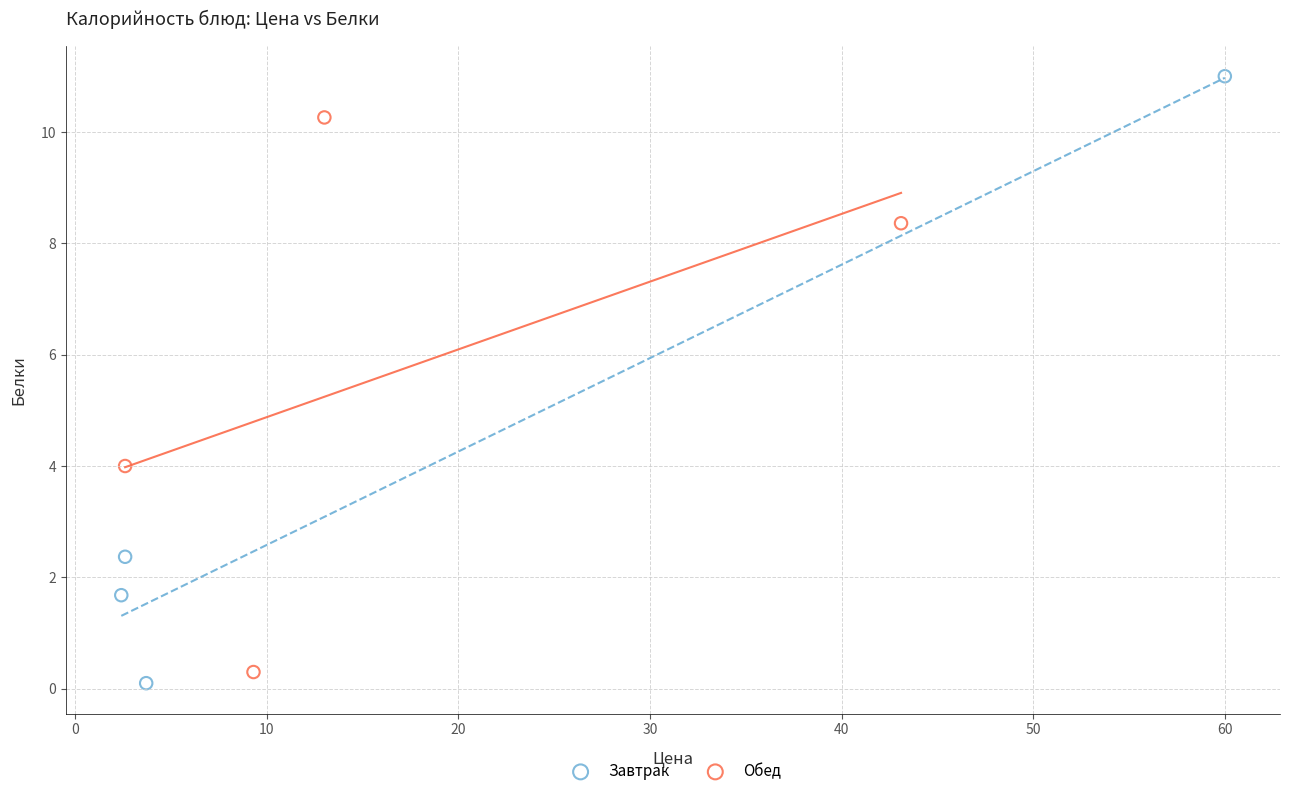

What are all the series names shown in the legend?

Завтрак, Обед